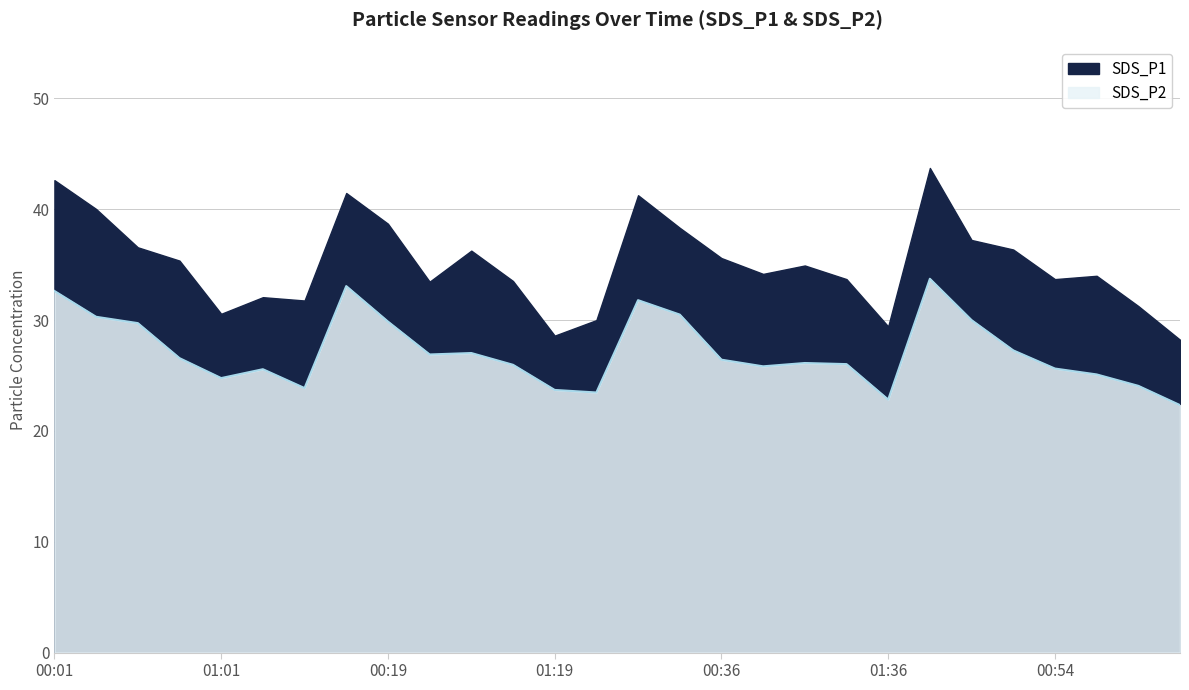

Rank the series by their maximum value, from highest to lowest.

SDS_P1, SDS_P2